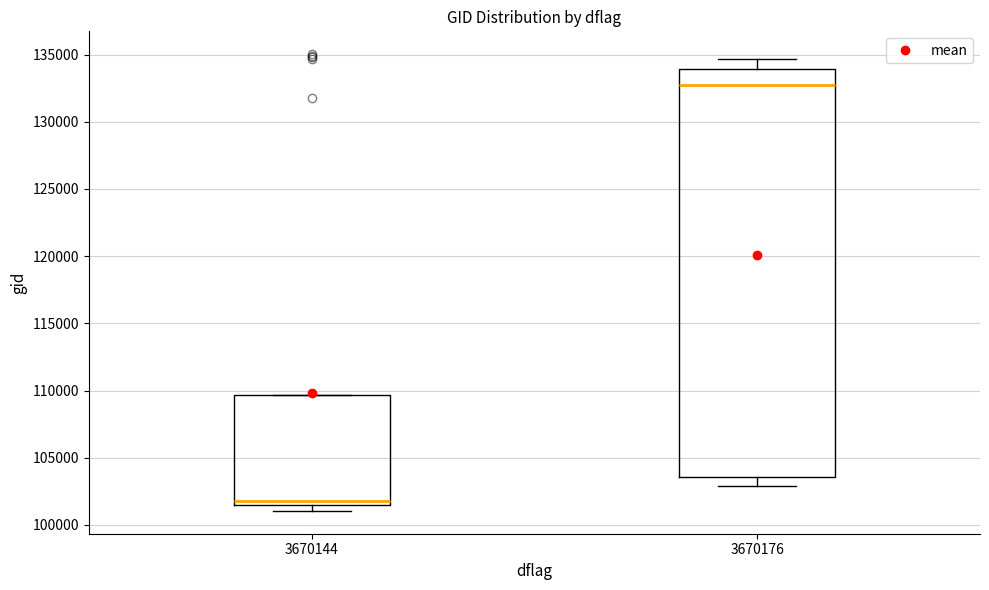

Which box has the lowest median line?

3670144